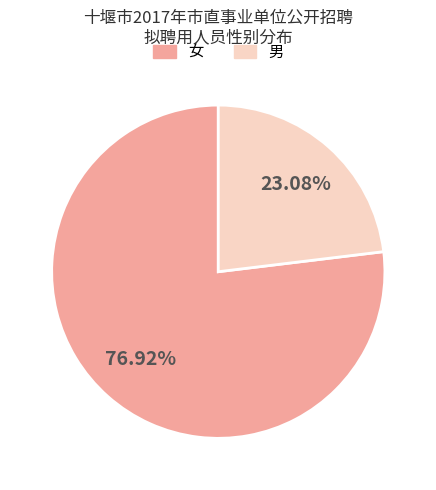

What is the majority slice?

女